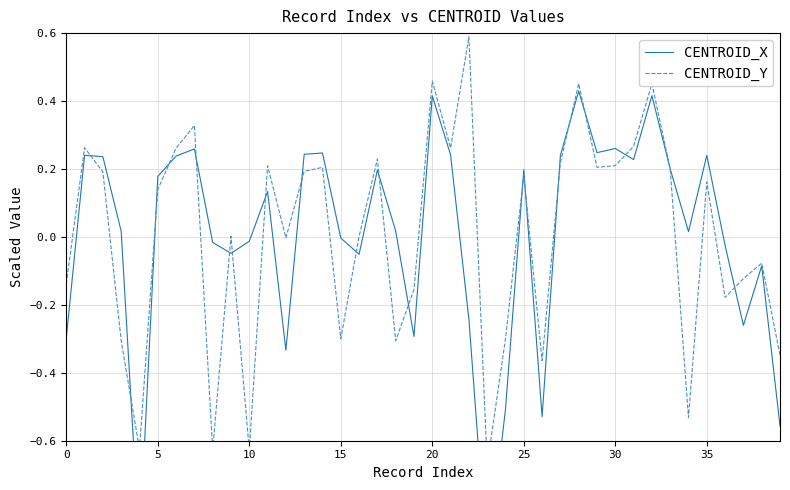

How many negative values does the CENTROID_Y series have?

17